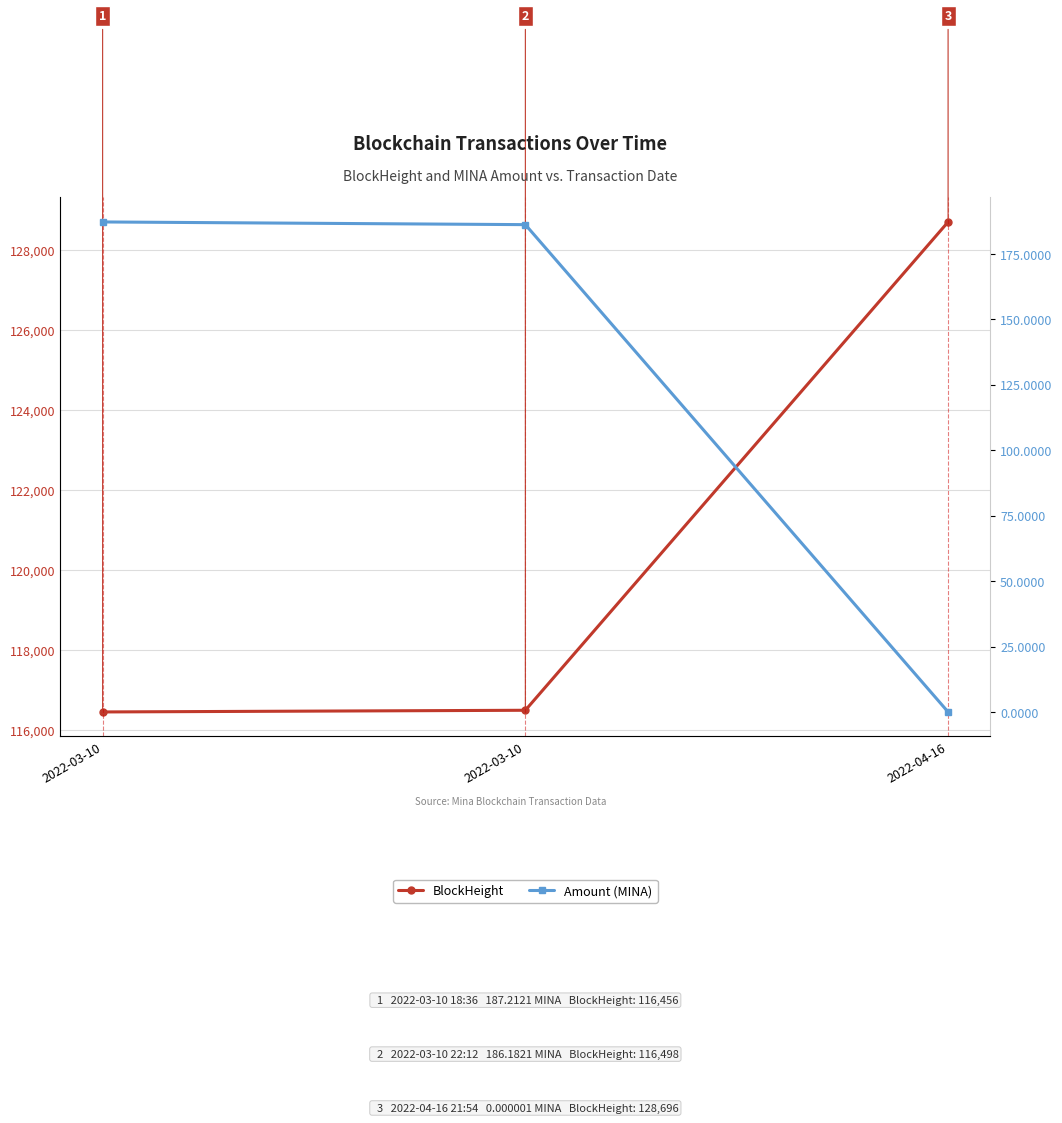

Which category has the lowest value in the BlockHeight series?

2022-03-10